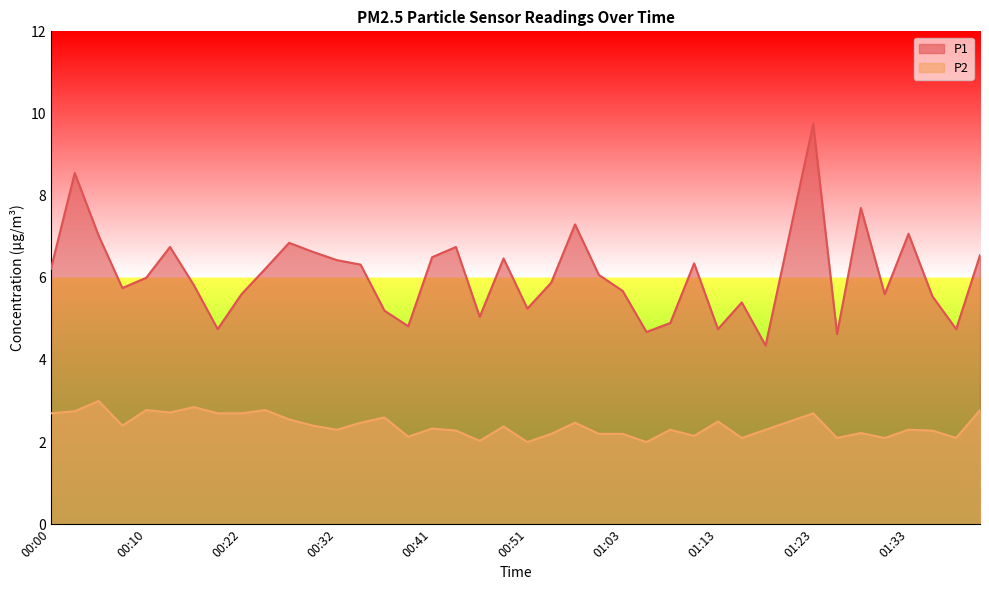

Does the chart have visible grid lines?

No